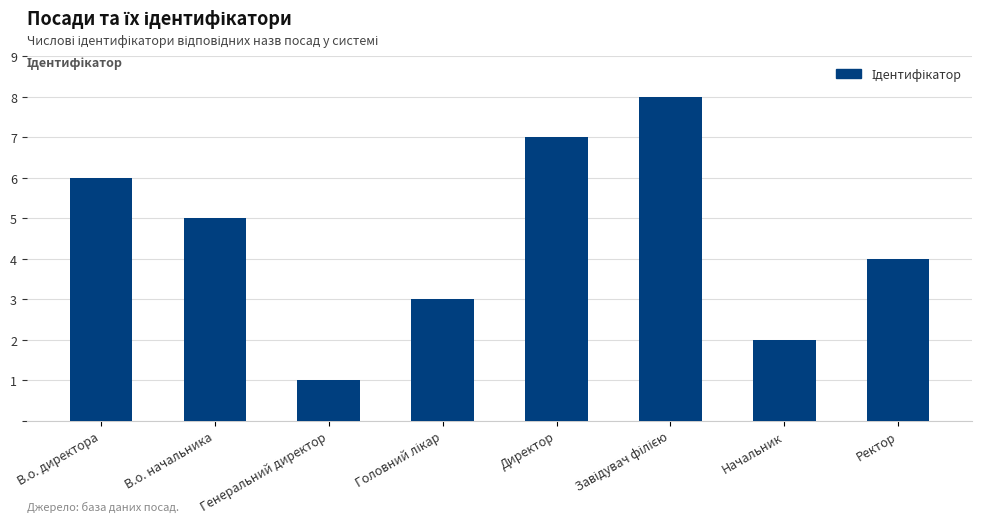

What is the maximum value shown in the chart?

8